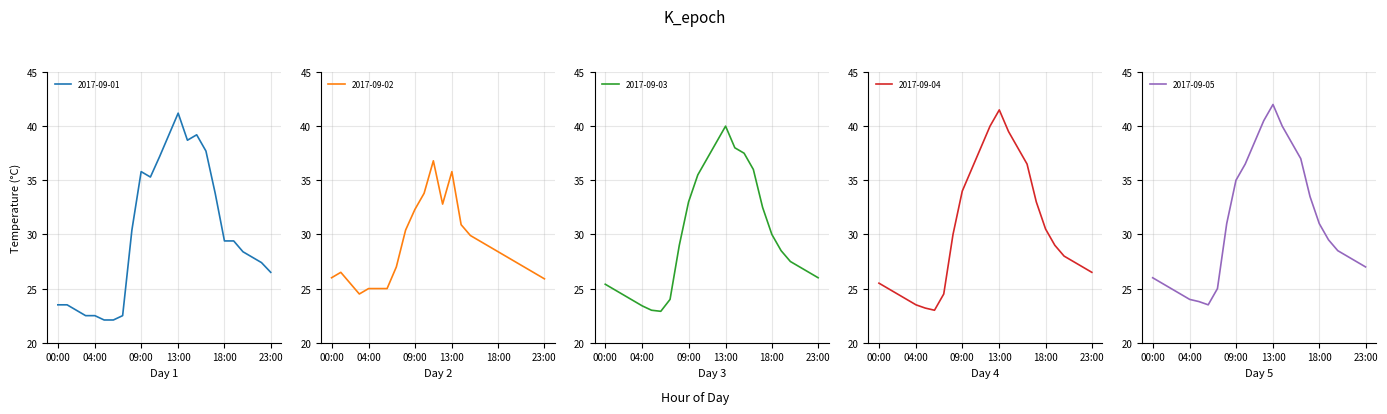

Rank the series by their maximum value, from lowest to highest.

2017-09-02, 2017-09-03, 2017-09-01, 2017-09-04, 2017-09-05